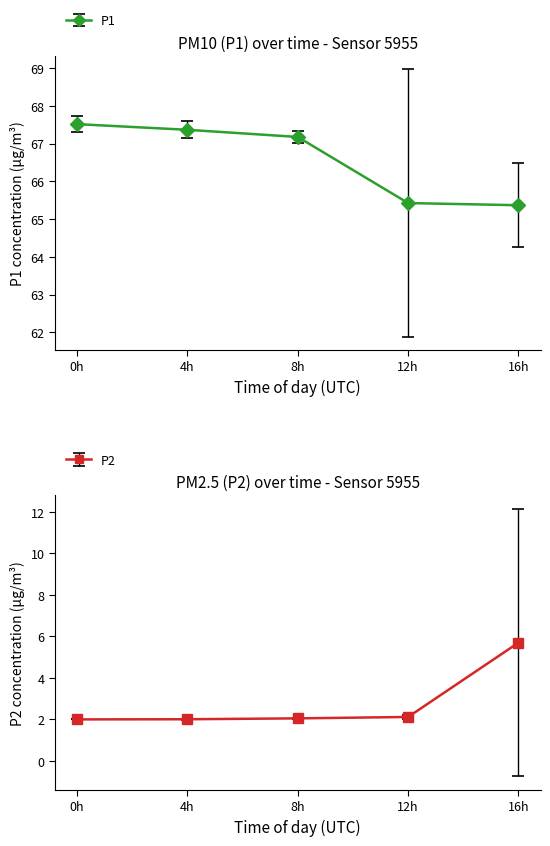

What is the maximum value for P1?

67.5